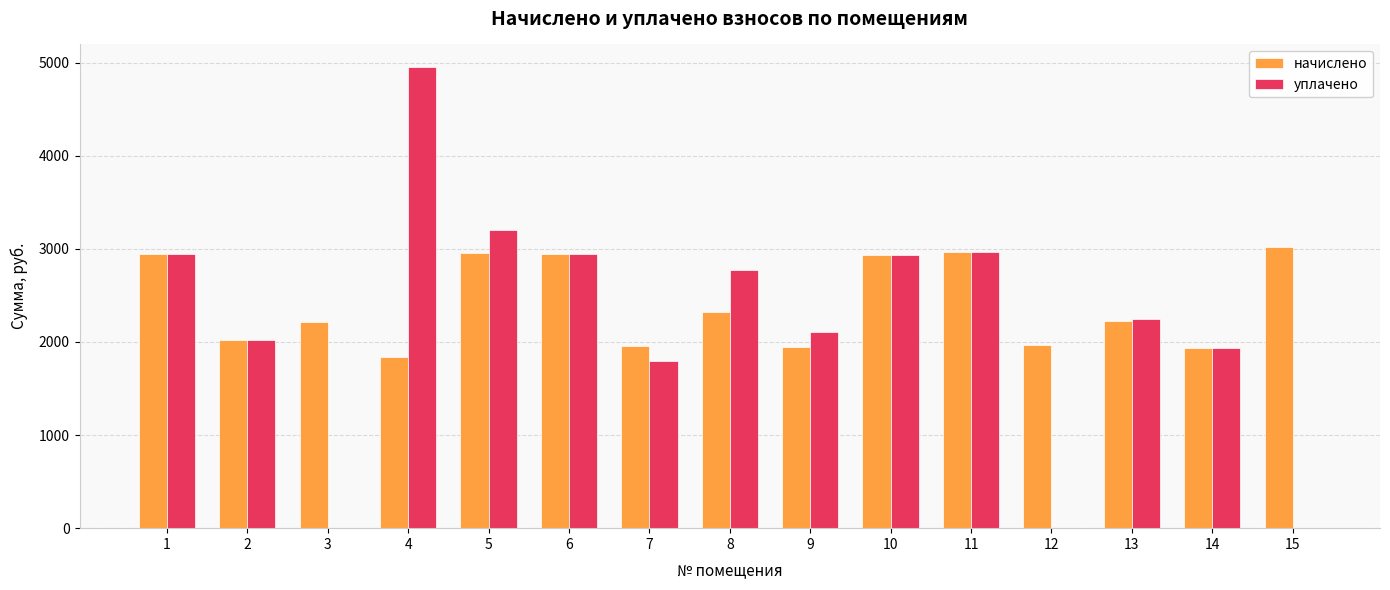

Is the value of начислено at 12 greater than the value of уплачено at 15?

Yes